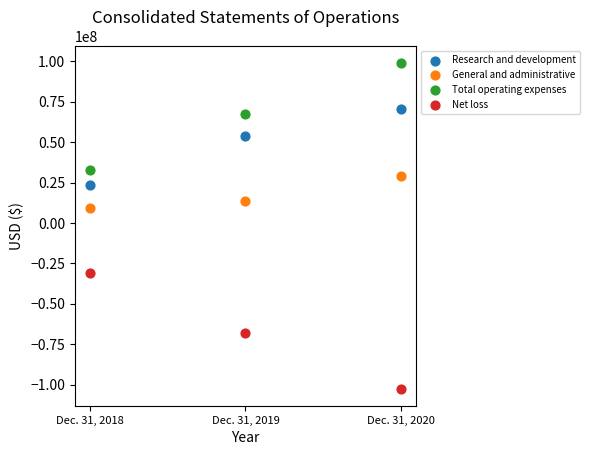

What are all the series names shown in the legend?

Research and development, General and administrative, Total operating expenses, Net loss